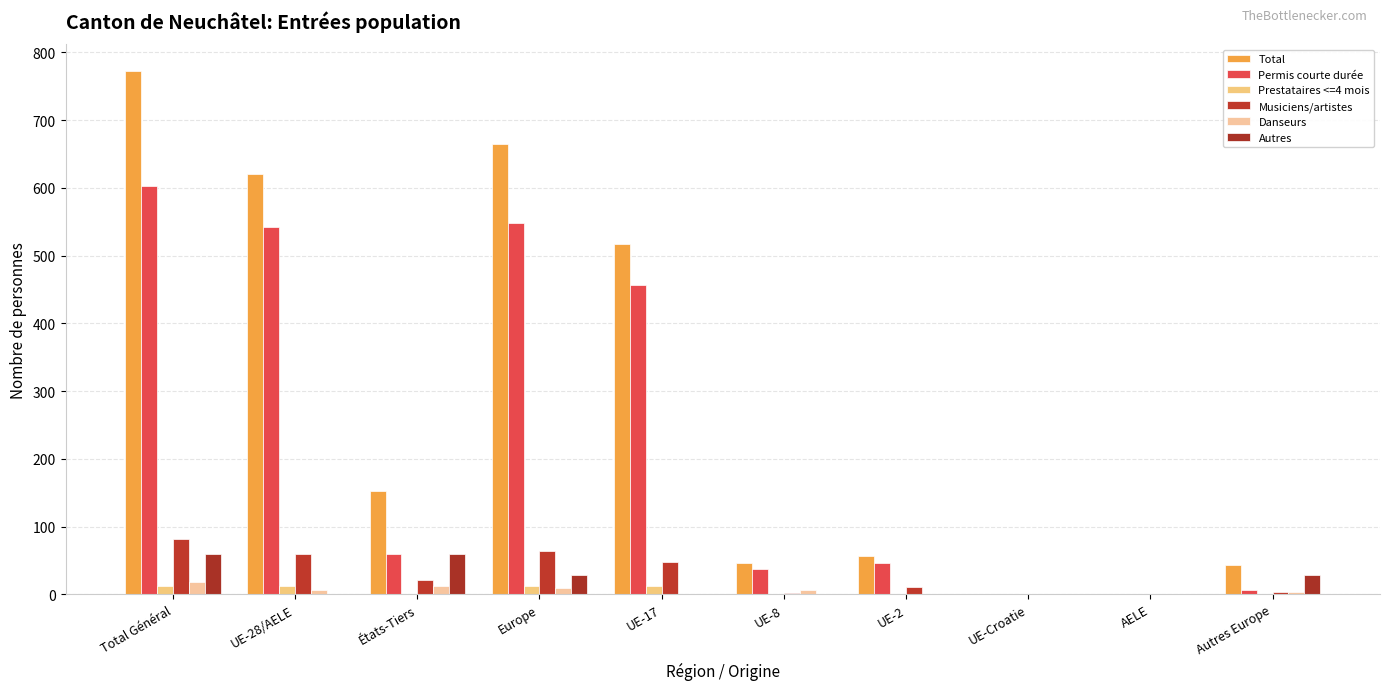

What is the label of the 6th bar from the right?

UE-17